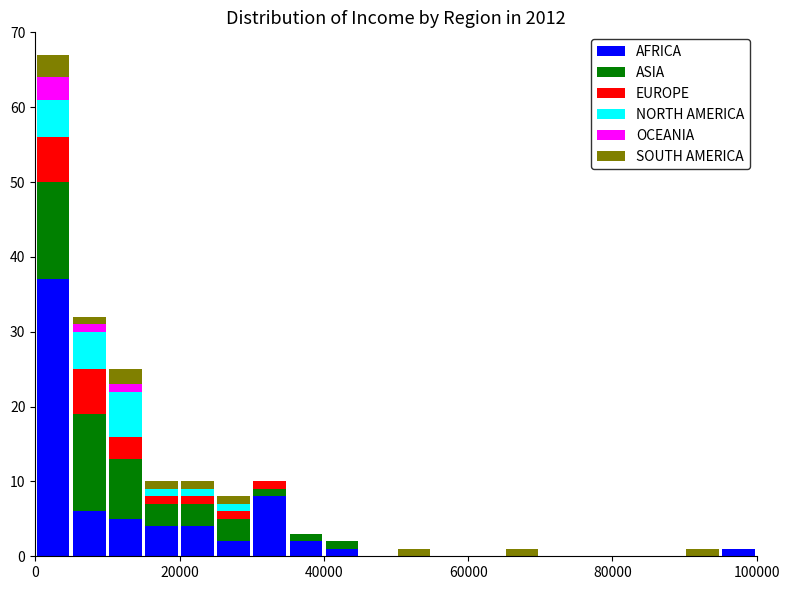

What is the sum of all AFRICA values?

70